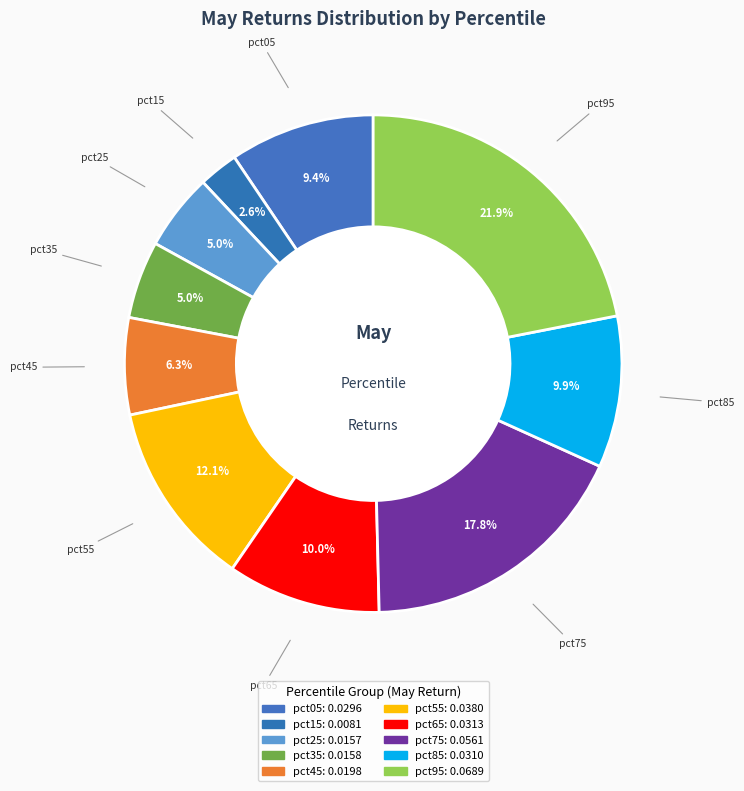

Does any single category account for the majority?

No